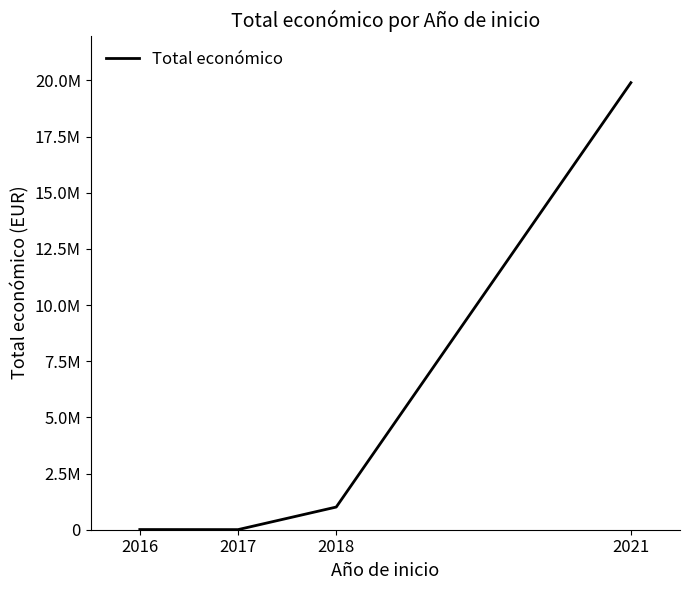

Does the chart have visible grid lines?

No